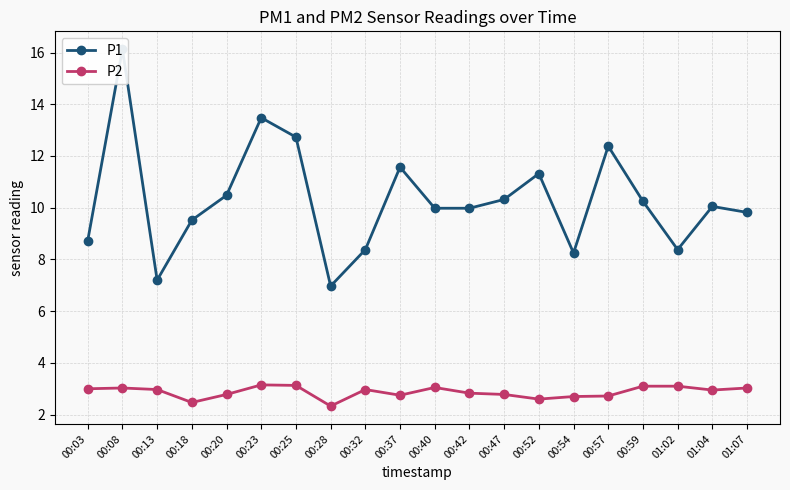

What is the sum of the P1 values at 00:54 and 00:57?

20.6